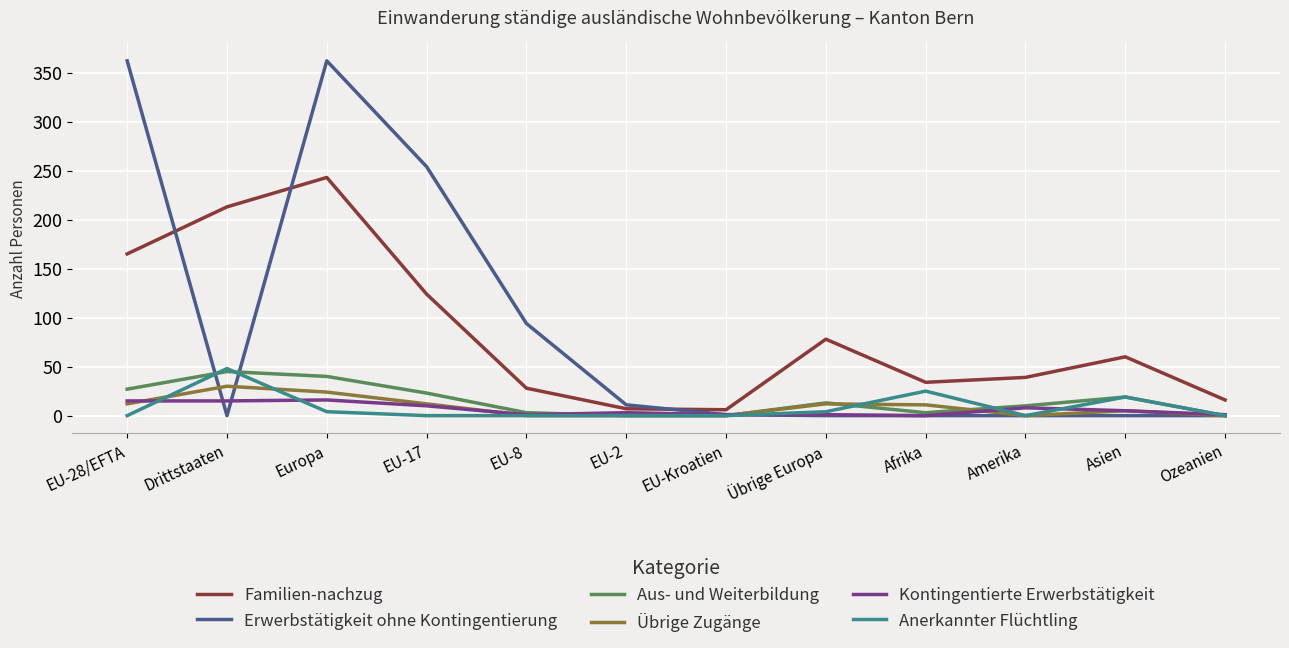

What is the difference between the maximum and minimum values in the Familien-nachzug series?

237